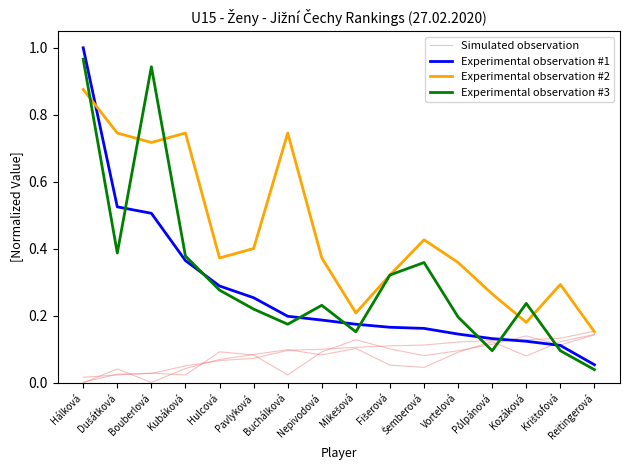

Which series has the largest total across all categories?

Experimental observation #2